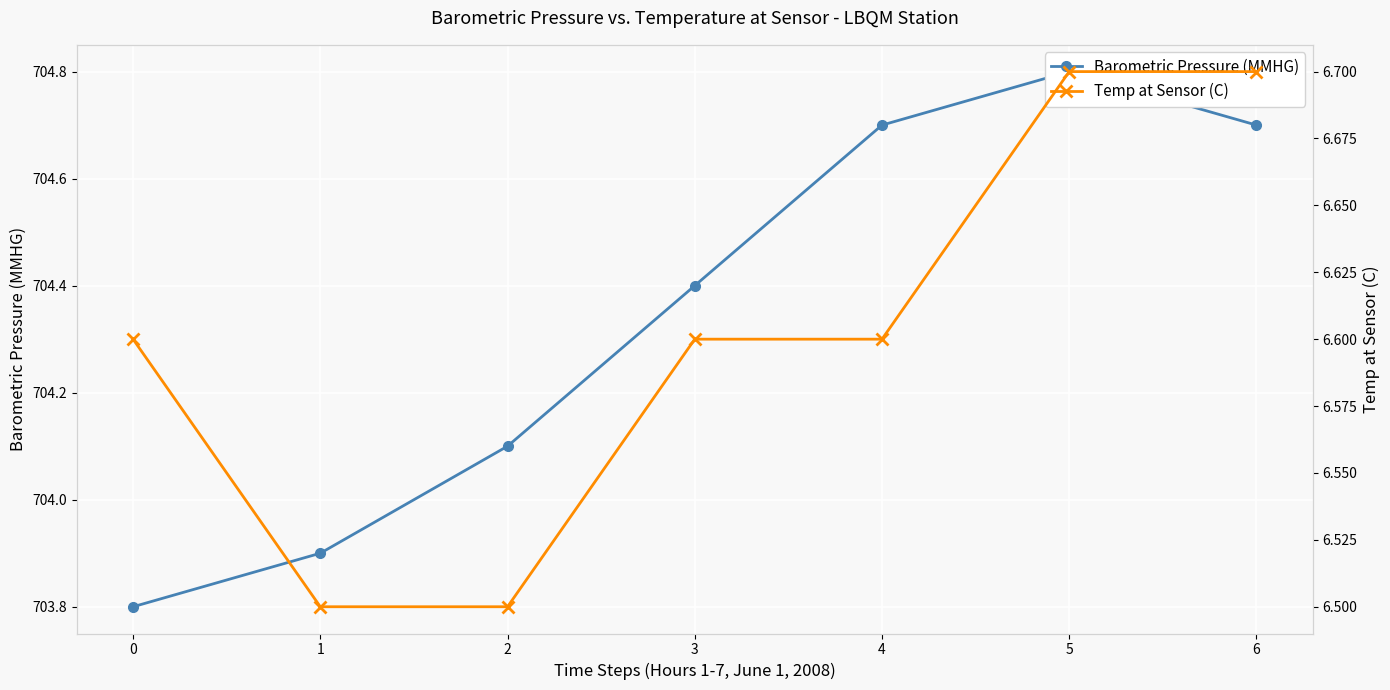

The value of Temp at Sensor (C) at 5 is 3.3. True or false?

False